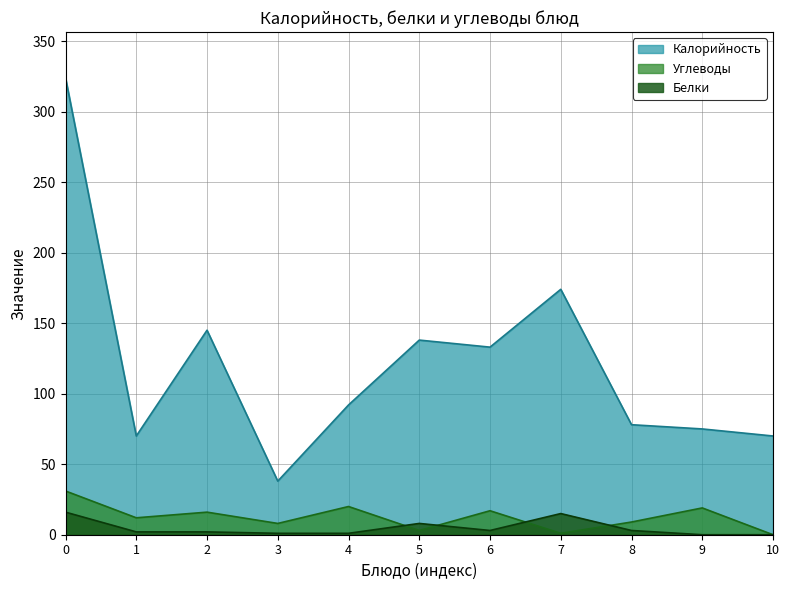

How many data points does each series have?

11